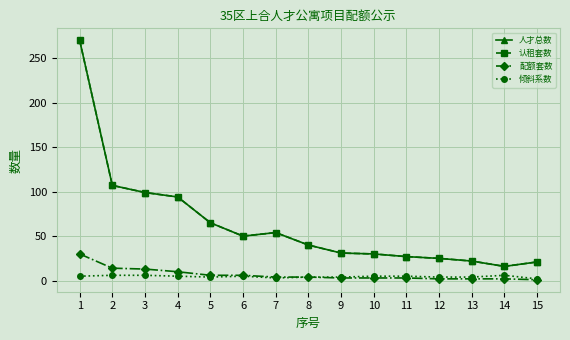

Is this an area chart (filled region under the line)?

No